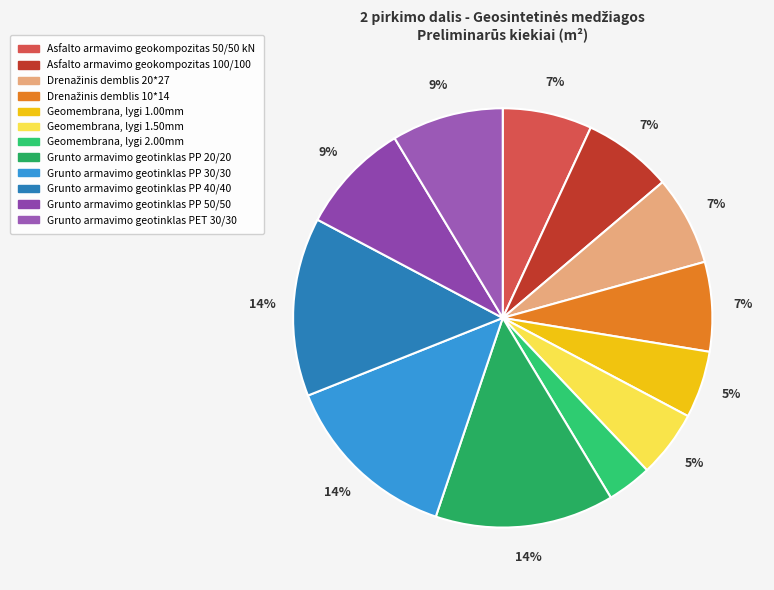

Do Geomembrana, lygi 2.00mm and Grunto armavimo geotinklas PET 30/30 together represent more than half of the pie?

No